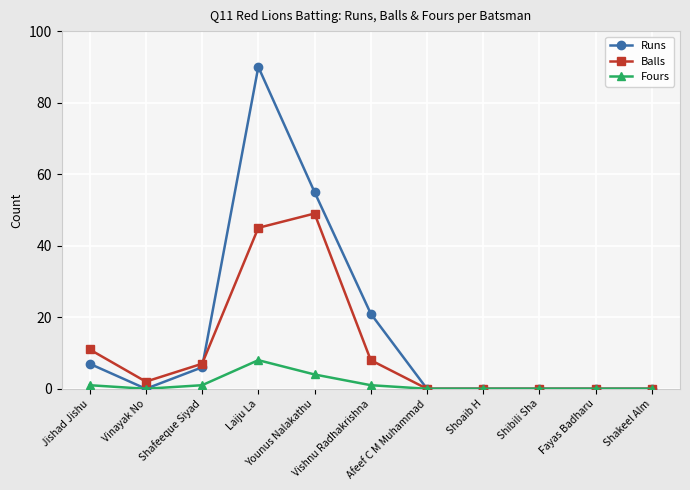

Reading right to left, what are all the values shown in this chart?

Runs: 0	0	0	0	0	21	55	90	6	0	7
Balls: 0	0	0	0	0	8	49	45	7	2	11
Fours: 0	0	0	0	0	1	4	8	1	0	1